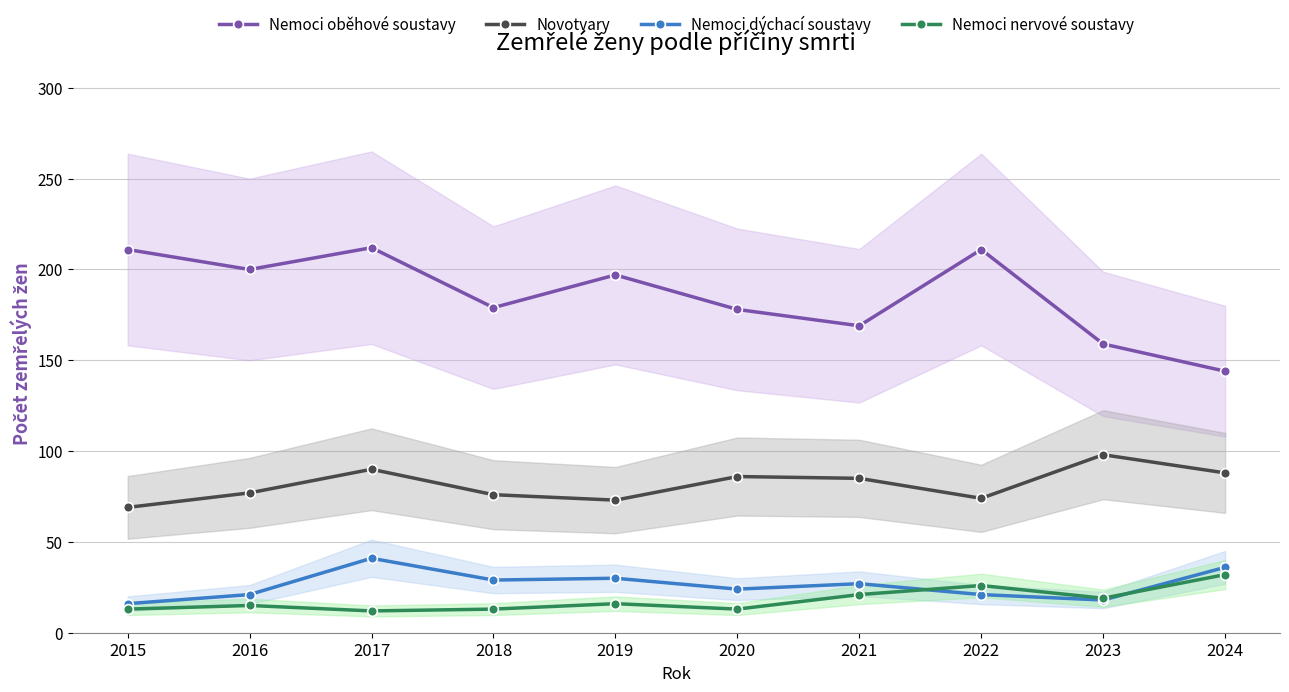

Which label corresponds to the smallest value in the chart?

2017